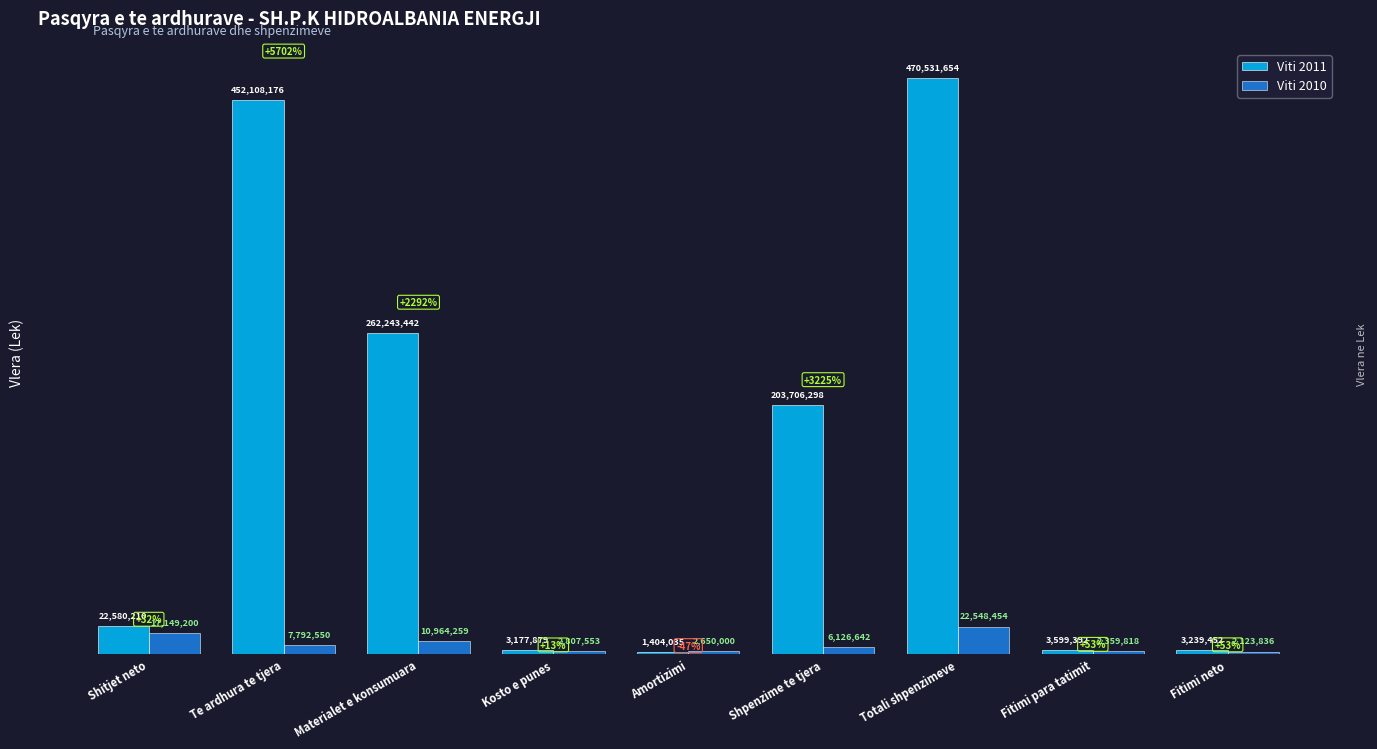

At which category does the chart reach its peak across all series?

Totali shpenzimeve